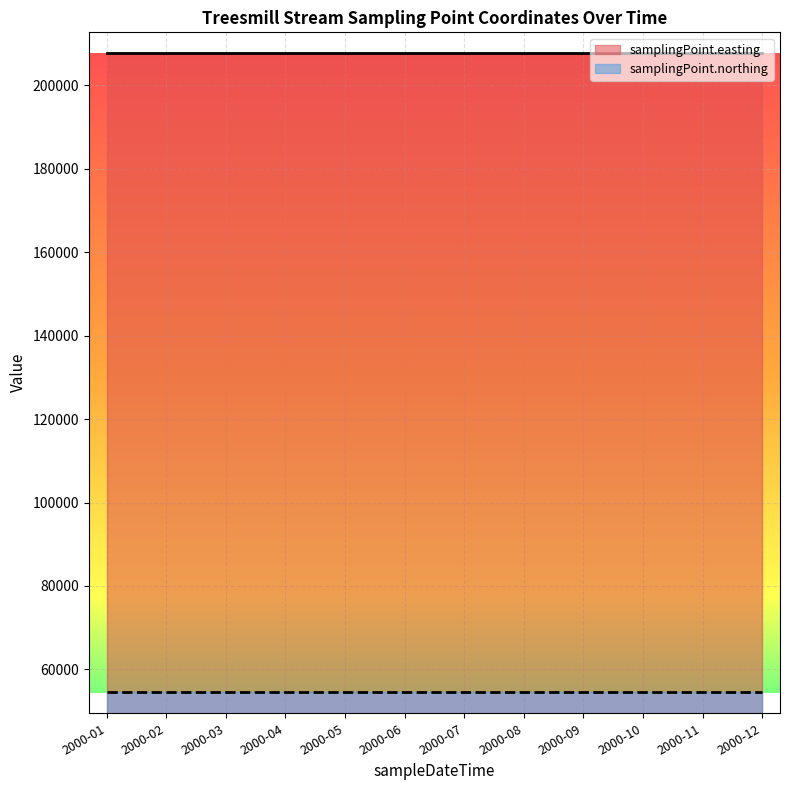

What value does the samplingPoint.easting series have at 2000-12?

207650